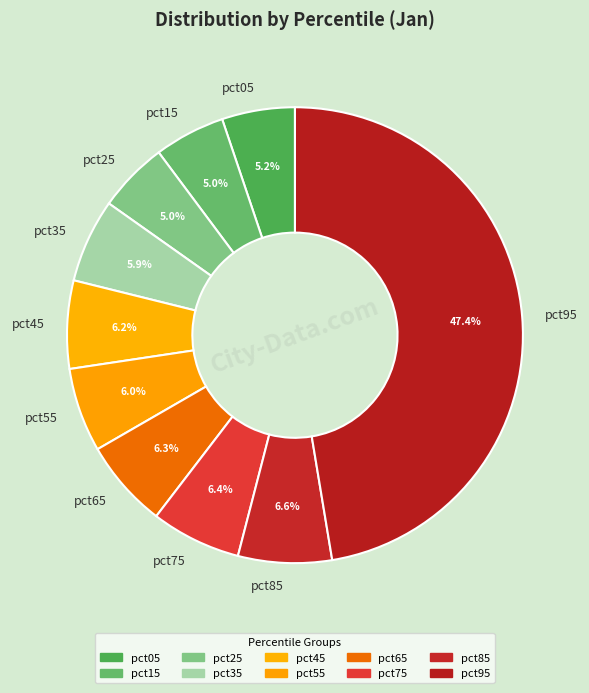

How much of the chart is everything except pct95?

52.6%